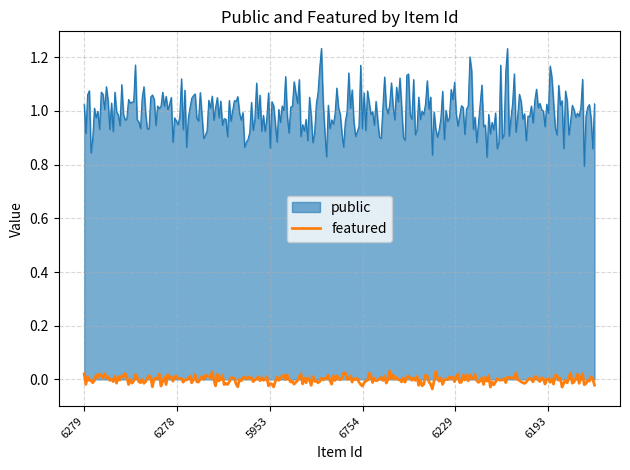

Does the chart have visible grid lines?

Yes